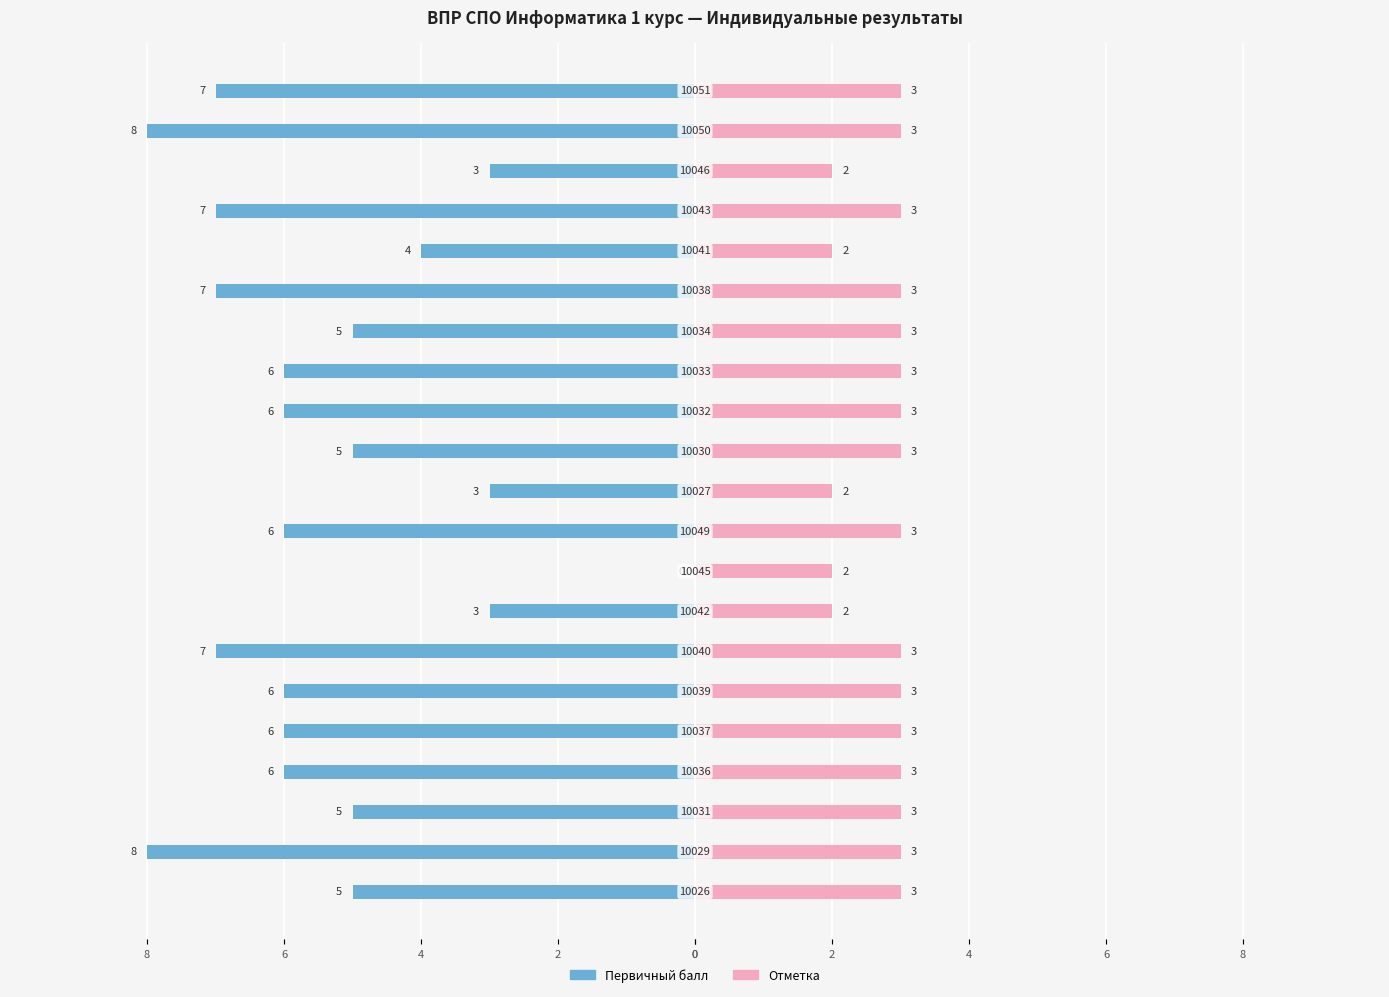

At how many categories does at least one series exceed -2?

21